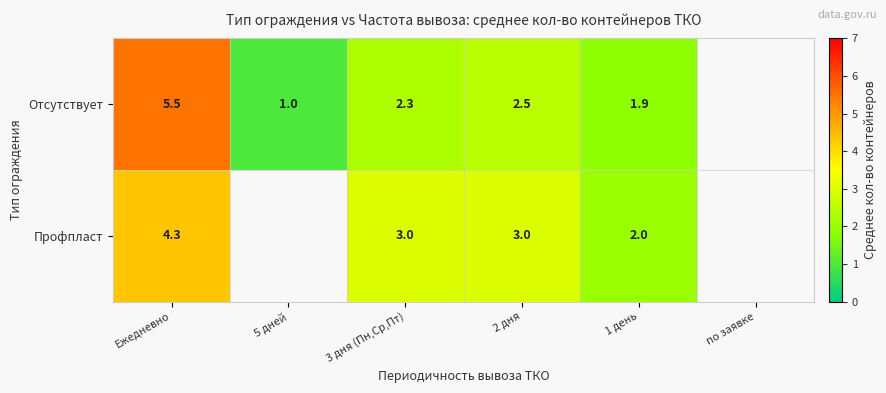

At which category is the sum across all series the highest?

Ежедневно